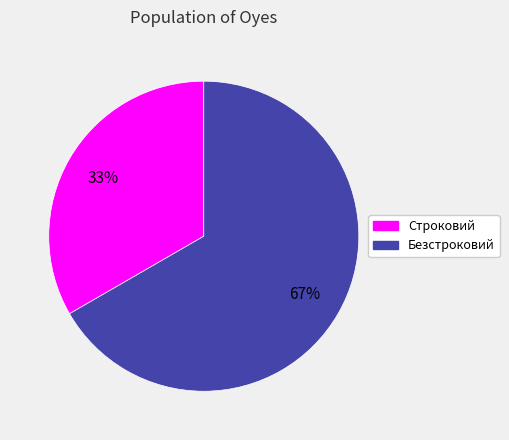

To the nearest percent, what is the average slice percentage?

50%